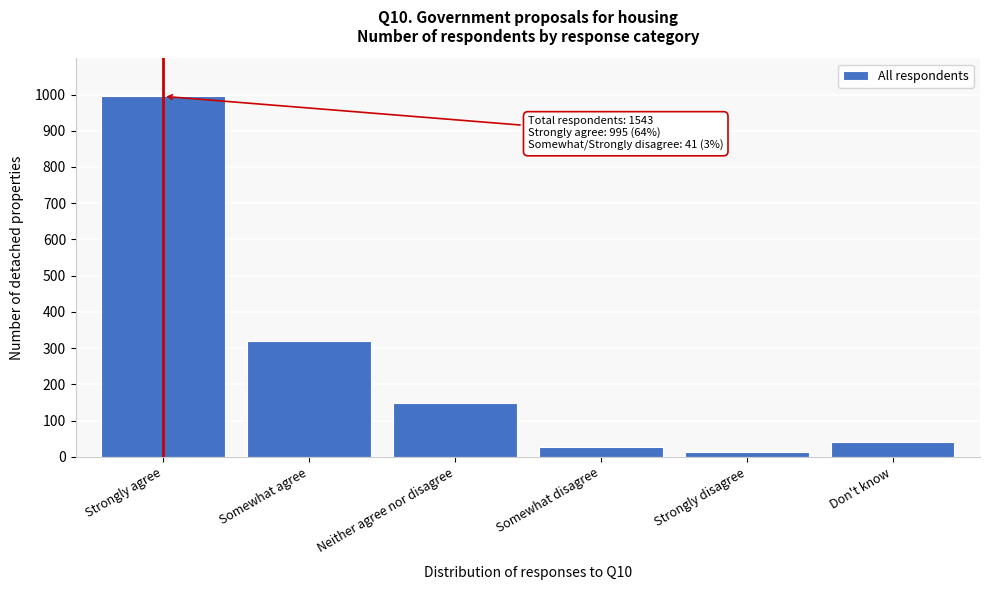

Reading left to right, extract all data points from this chart.

995	319	148	27	14	41